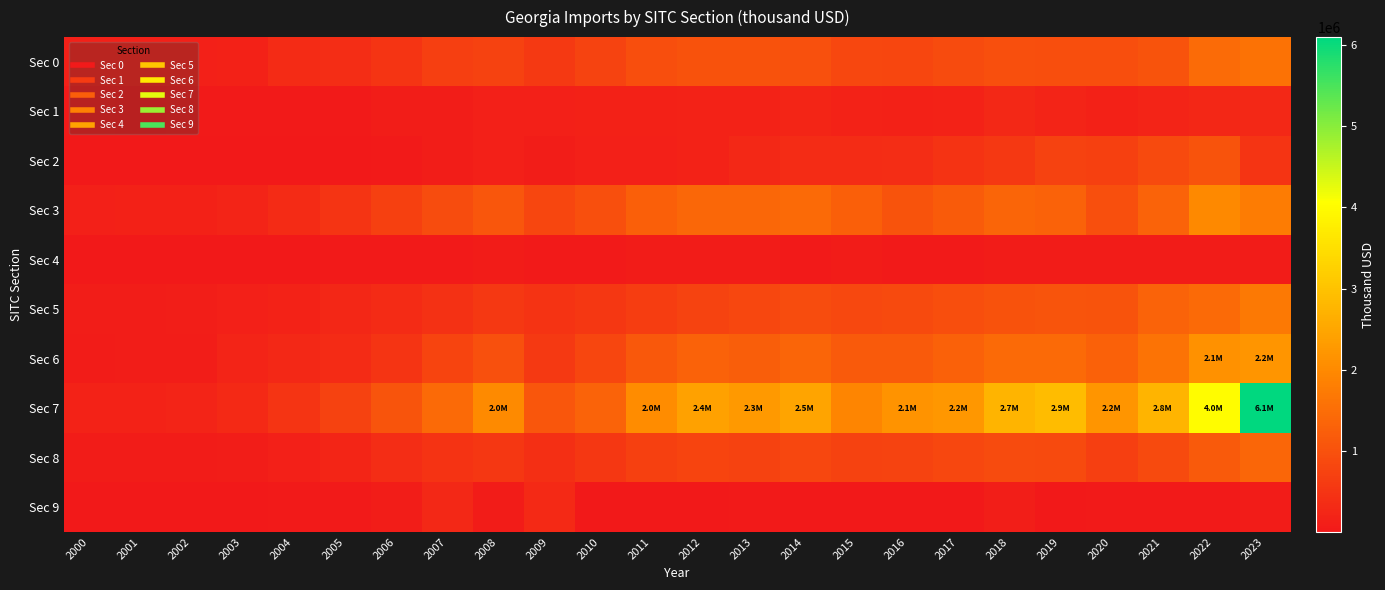

At 2000, list the series in order from largest to smallest.

Sec 7, Sec 3, Sec 0, Sec 5, Sec 6, Sec 8, Sec 1, Sec 2, Sec 9, Sec 4